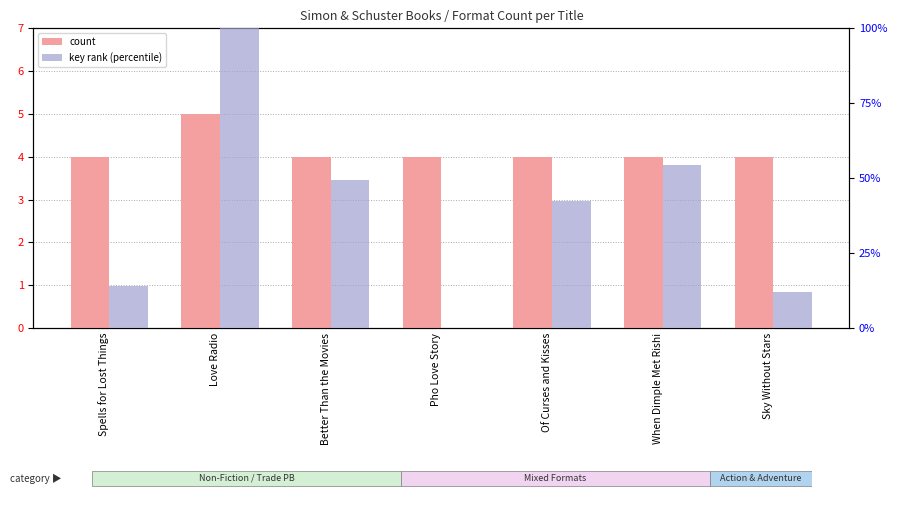

What is the difference between the second highest and minimum values in the key rank (percentile) series?

54.3